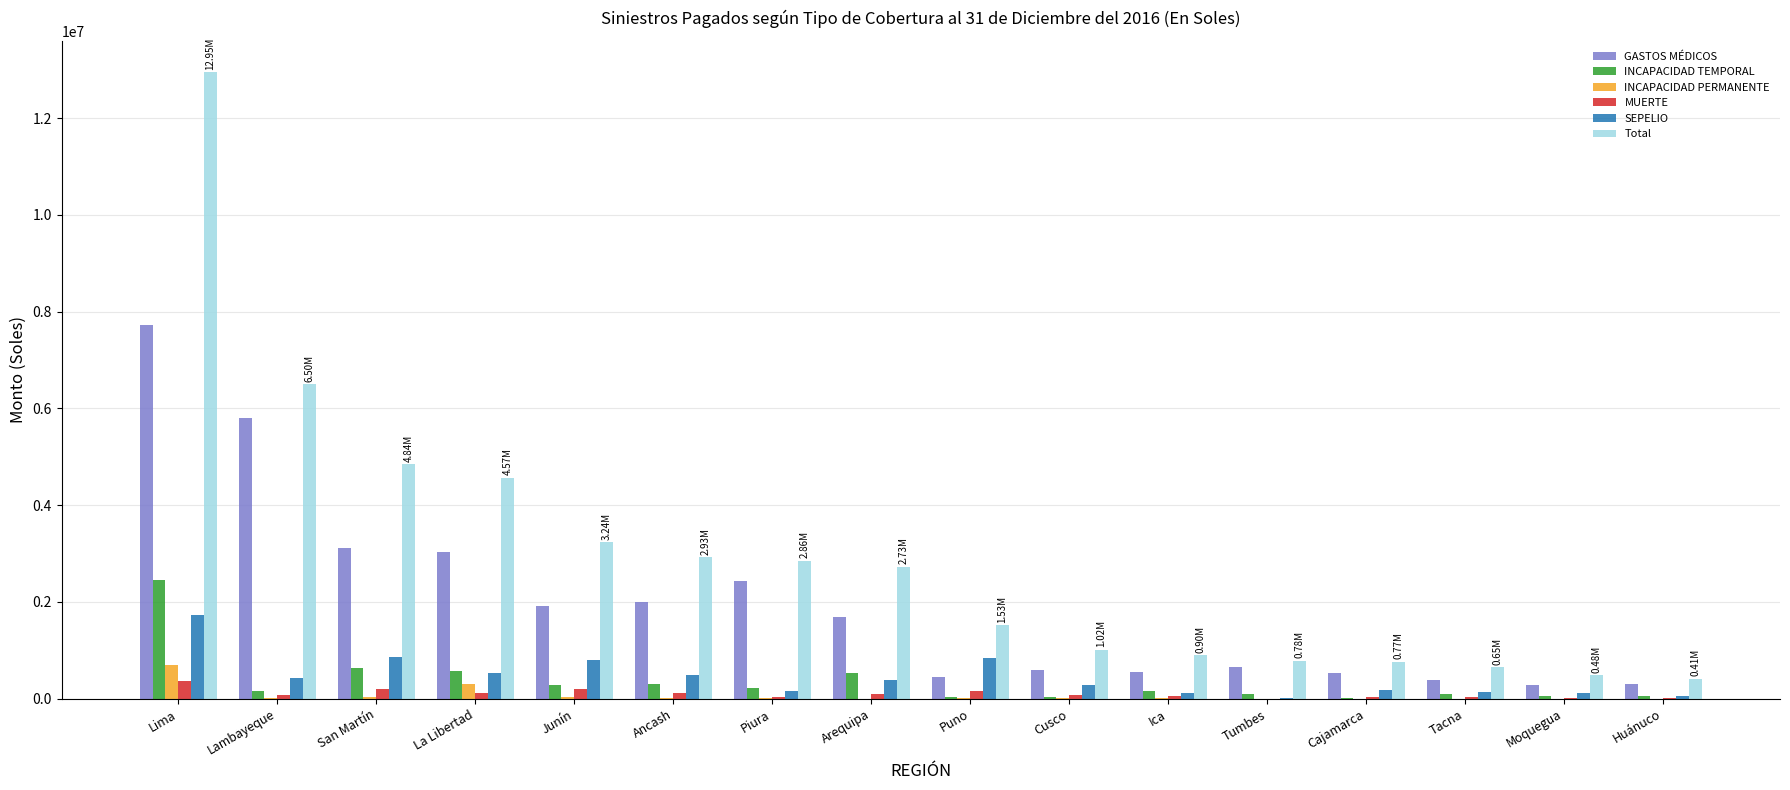

Count the number of data series in this chart.

6